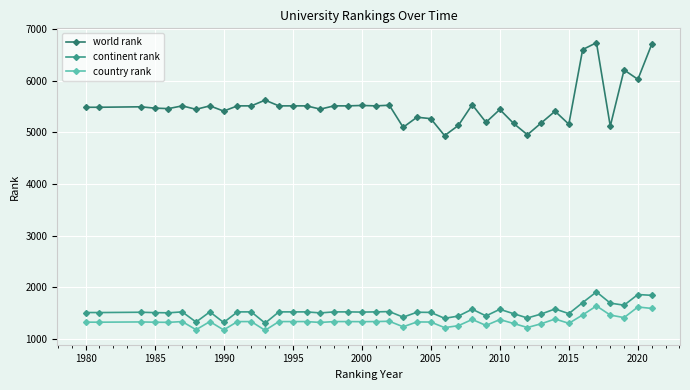

List the series in order of their peak value, lowest first.

country rank, continent rank, world rank